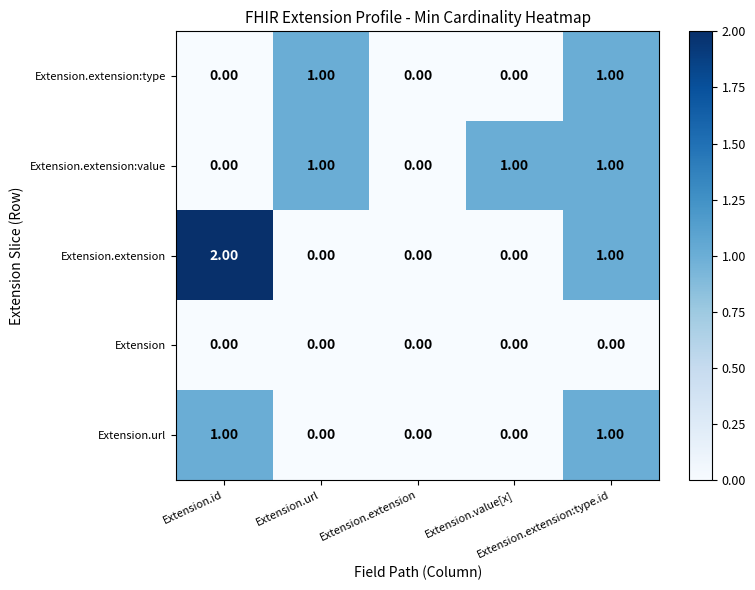

Count the number of data series in this chart.

5